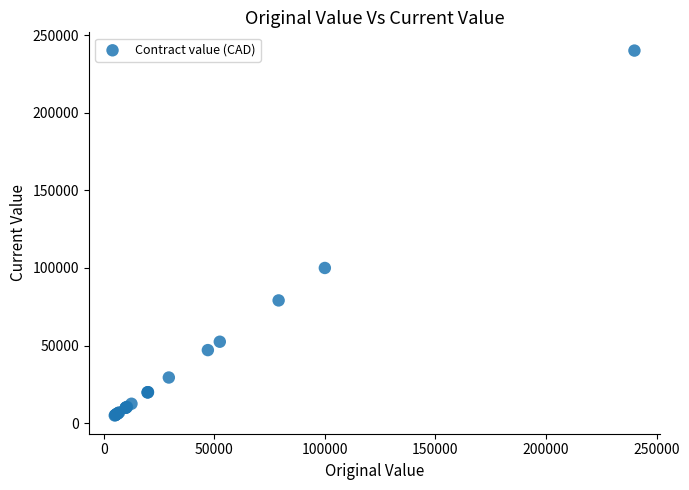

What Y value in the scatter plot is closest to 122500?

100000.0